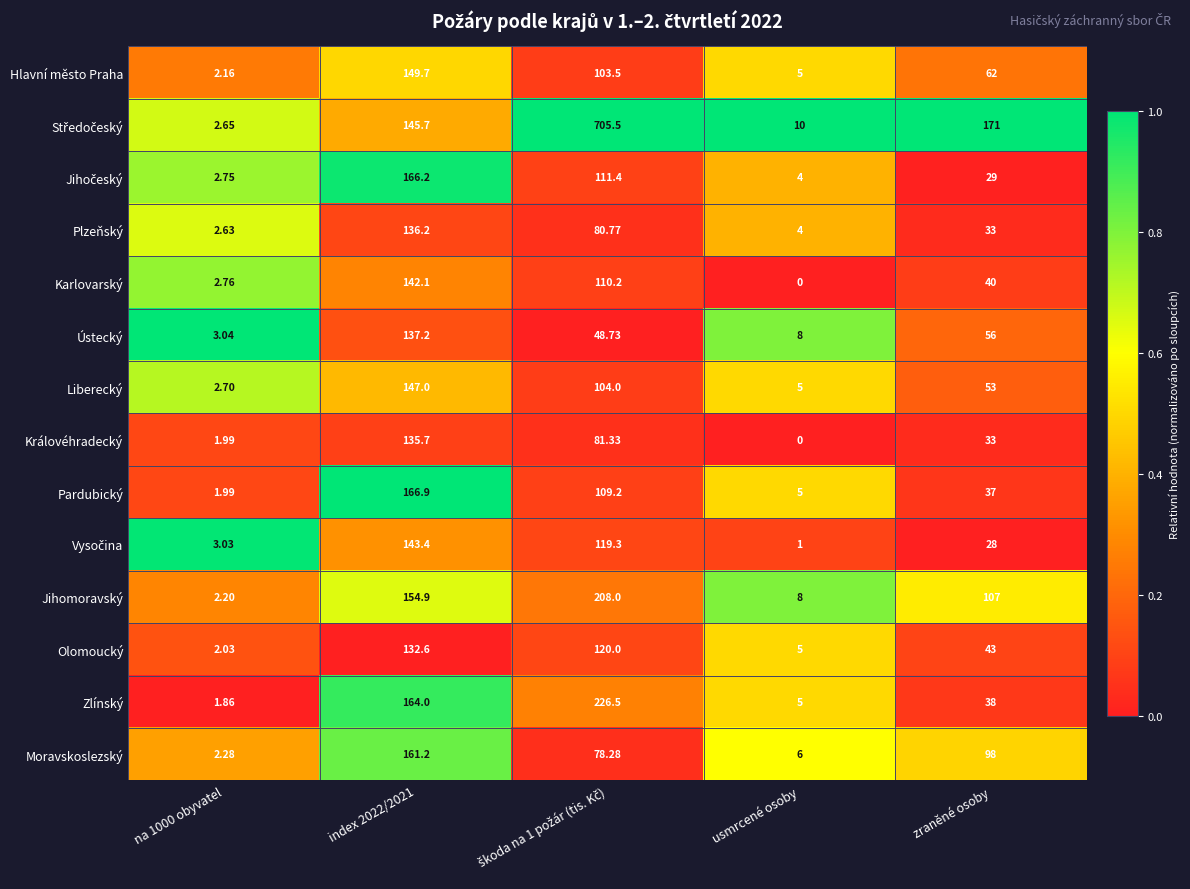

Is the value of Plzeňský at usmrcené osoby greater than the value of Jihomoravský at usmrcené osoby?

No